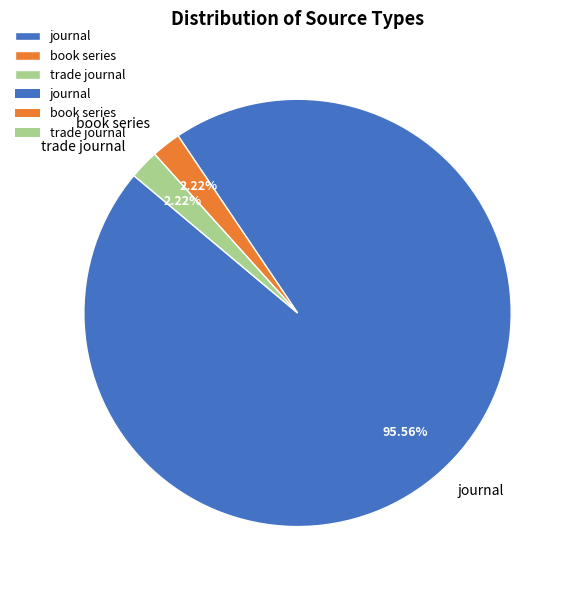

To the nearest percent, what percentage of the pie is book series?

2%